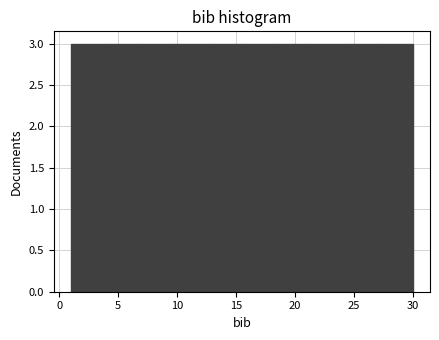

How tall is the bar that spans 3.9 to 6.8 on the x-axis? Neither the bar edges nor the heights are printed on the chart, so give them approximately, as read against the axes.

3